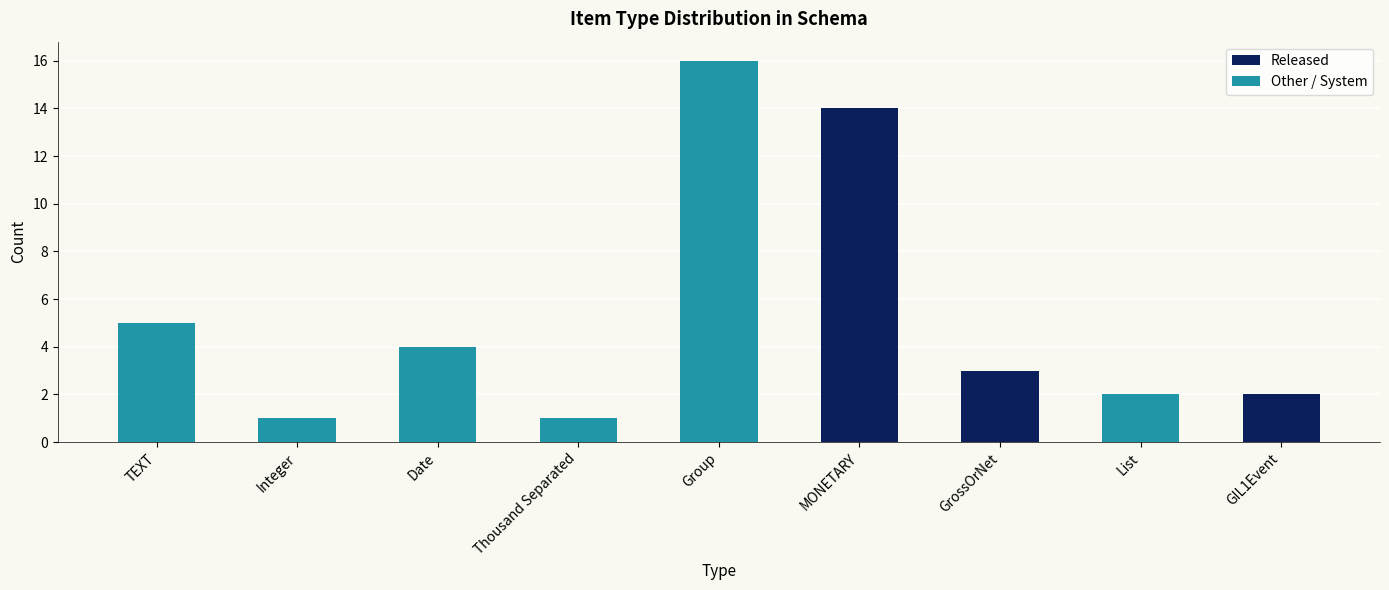

At which category is the sum across all series the highest?

Group